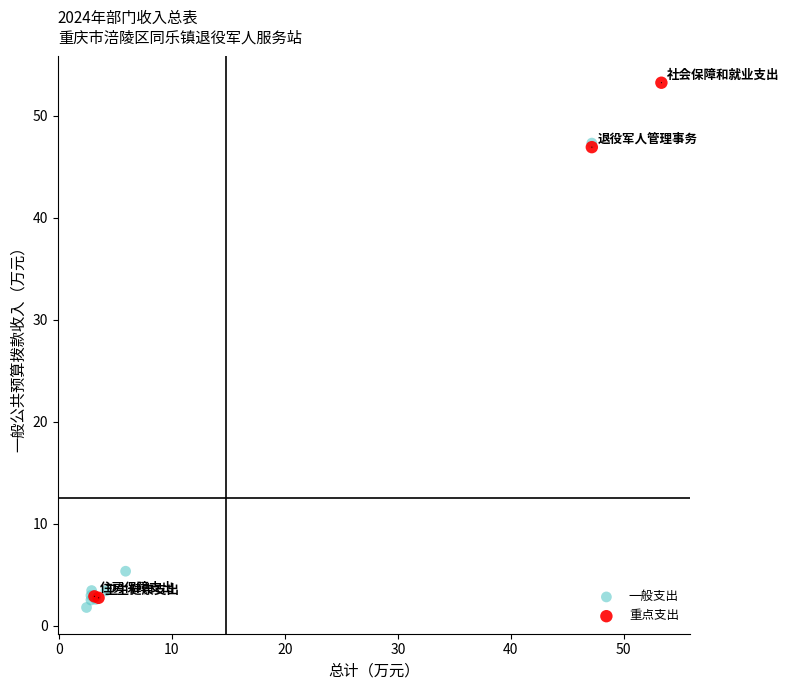

Which series has the widest spread of Y values?

重点支出